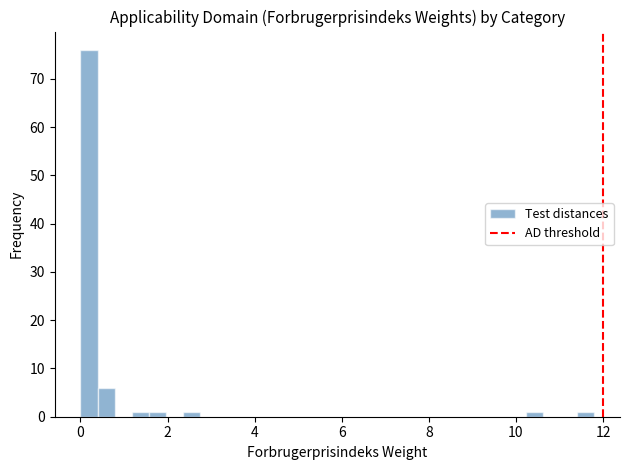

Read against the x-axis, roughly where is the centre of the tallest bar?

0.2